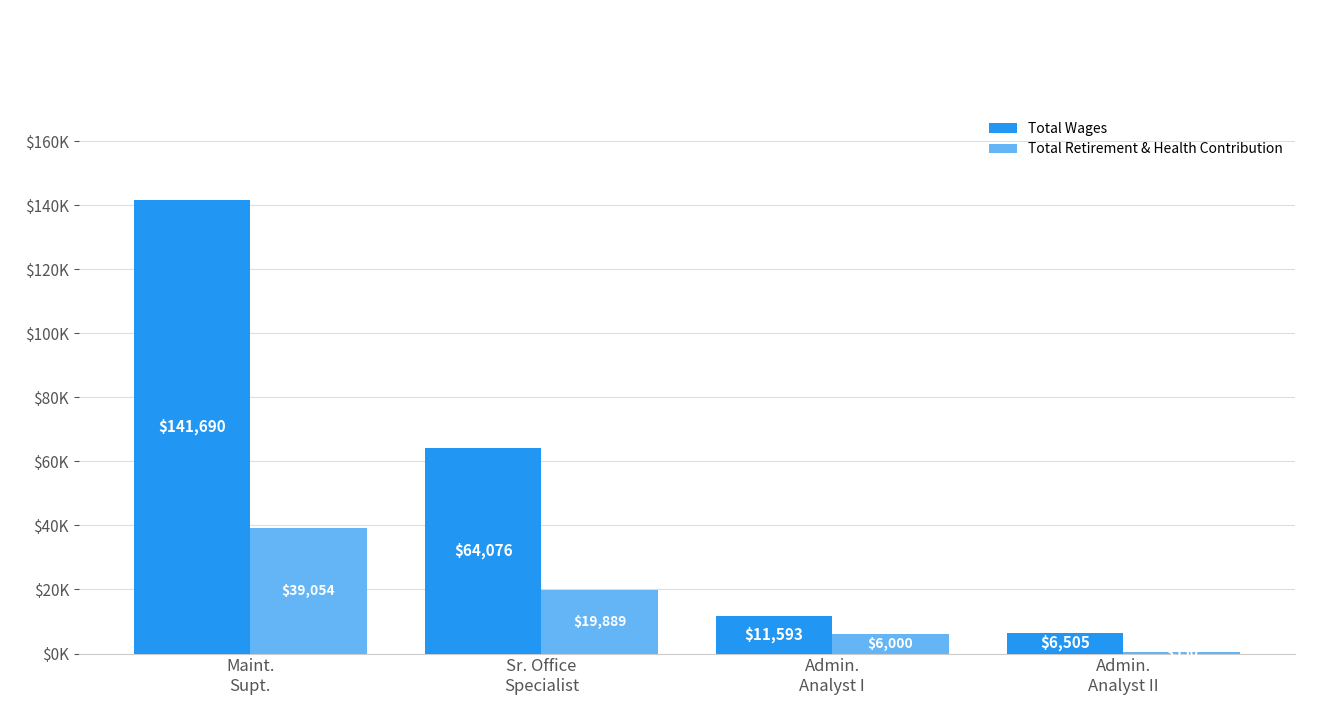

At Sr. Office
Specialist, list the series in order from smallest to largest.

Total Retirement & Health Contribution, Total Wages